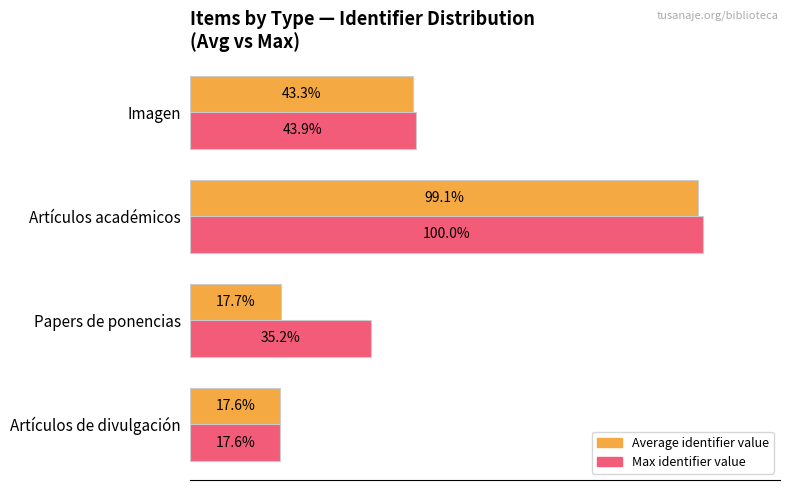

Rank the series at Papers de ponencias from lowest to highest value.

Average identifier value, Max identifier value